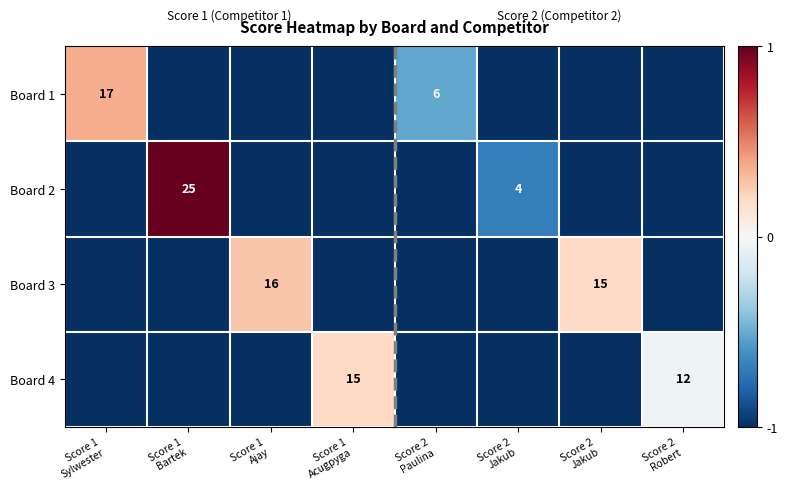

At which category is the sum across all series the highest?

Score 1
Bartek